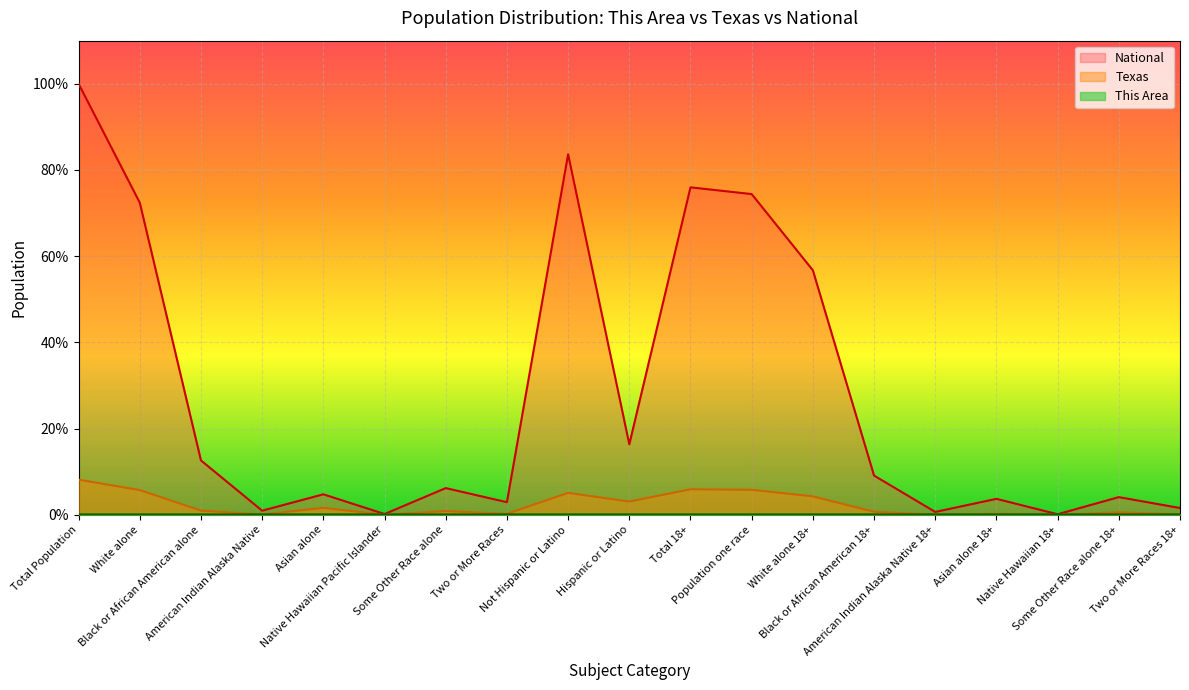

Which category has the lowest value across all series?

Native Hawaiian 18+